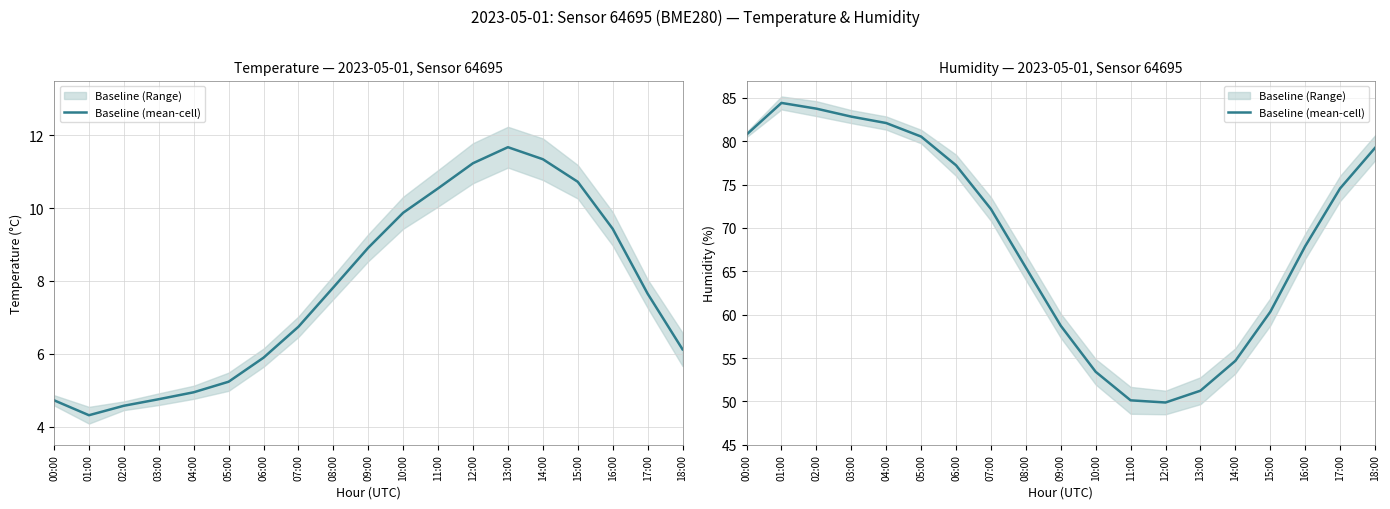

How many lines are shown in the chart?

1